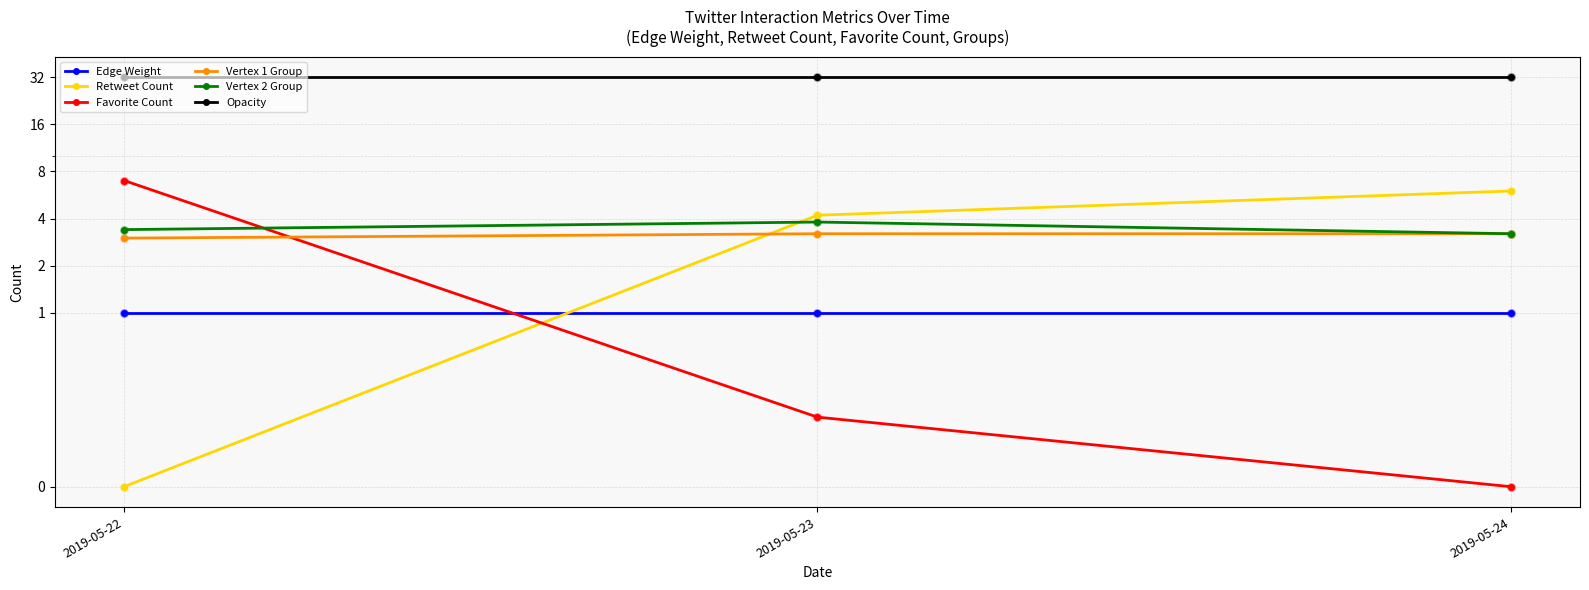

Which series contains the lowest Y value?

Retweet Count